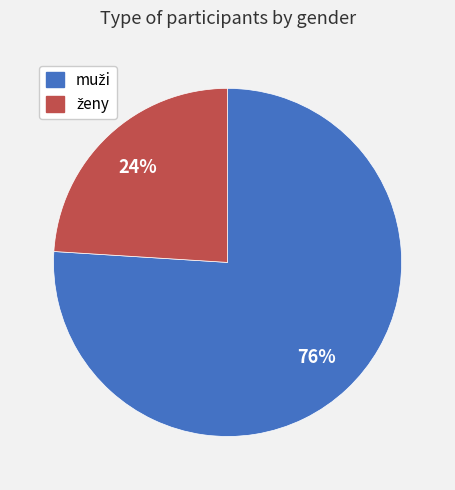

To the nearest percent, what is the difference between the largest and smallest slice percentages?

52%